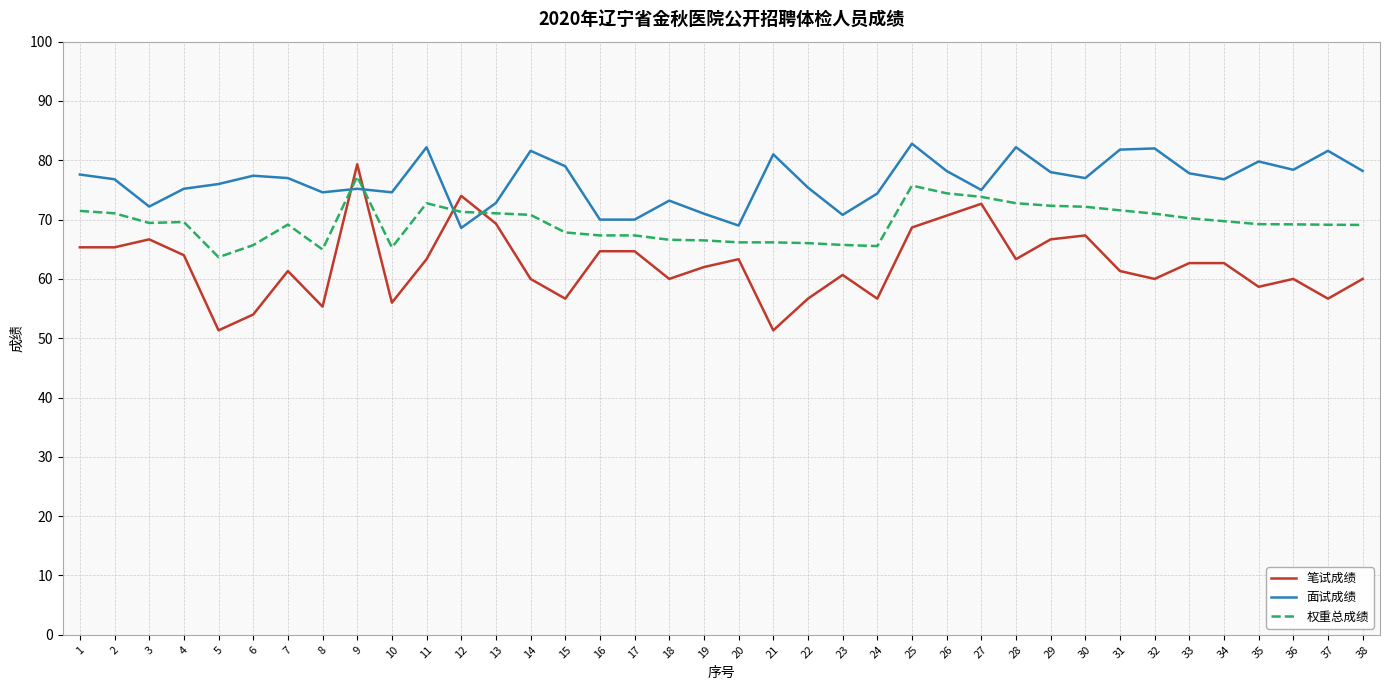

The value of 面试成绩 at 8 is 74.6. True or false?

True